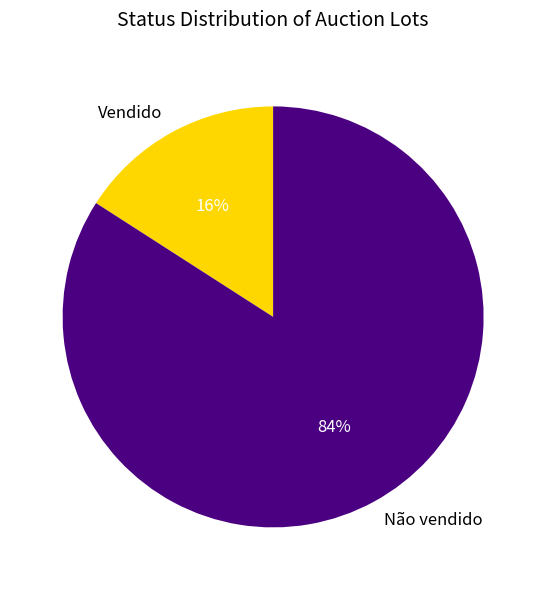

To the nearest percent, what is the combined percentage of Não vendido and Vendido?

100%